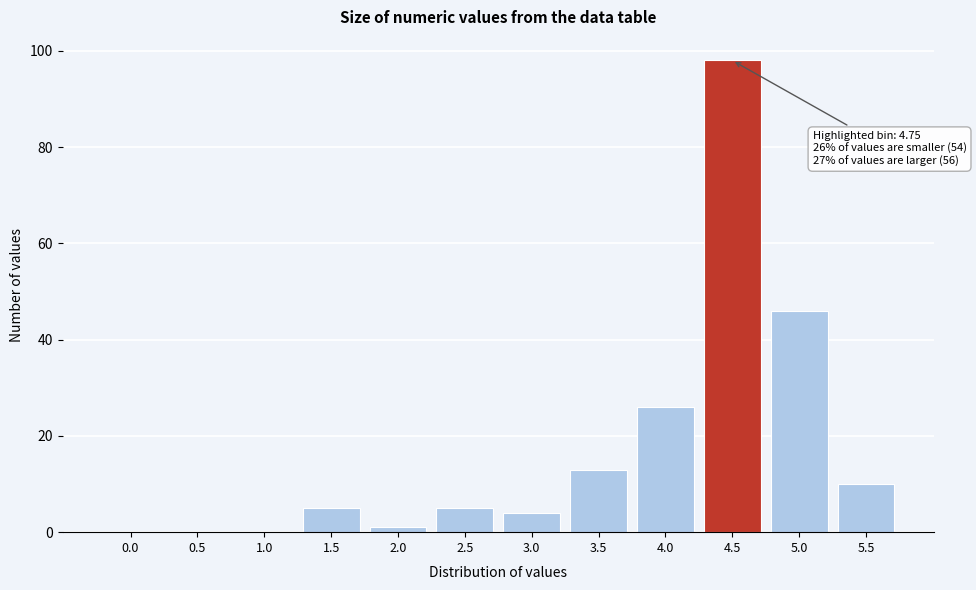

Reading left to right, extract all data points from this chart.

0.0=0	0.5=0	1.0=0	1.5=5	2.0=1	2.5=5	3.0=4	3.5=13	4.0=26	4.5=98	5.0=46	5.5=10